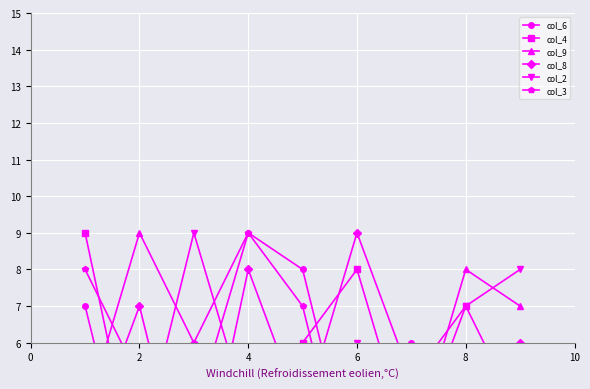

Reading right to left, transcribe all the data shown in this chart.

col_6: 5	3	6	2	8	9	4	1	7
col_4: 4	7	3	8	6	1	5	2	9
col_9: 7	8	3	1	2	5	6	9	4
col_8: 6	2	5	9	4	8	1	7	3
col_2: 8	7	5	6	2	4	9	3	1
col_3: 4	3	2	1	7	9	6	5	8